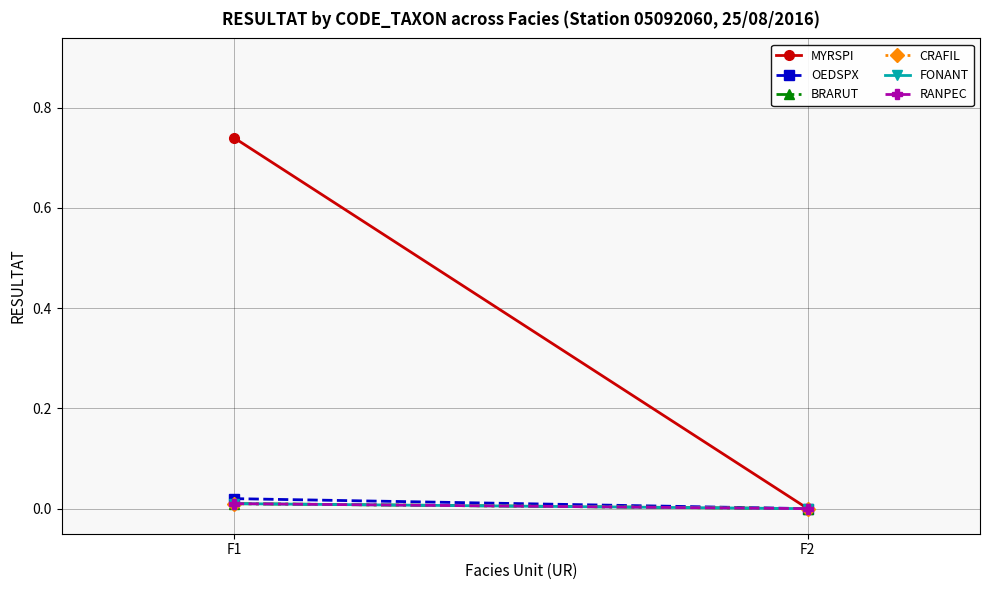

At F1, list the series in order from smallest to largest.

BRARUT, CRAFIL, FONANT, RANPEC, OEDSPX, MYRSPI